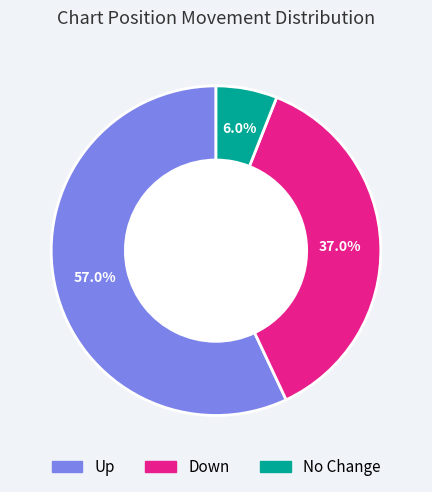

Is there a majority slice in this chart?

Yes